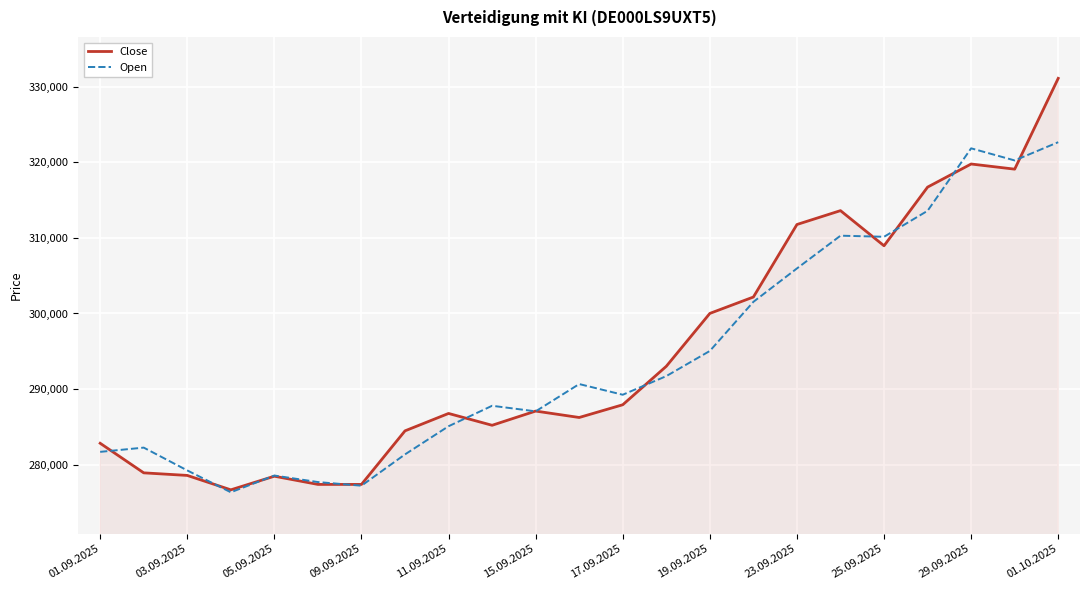

Rank the series by their maximum value, from lowest to highest.

Open, Close